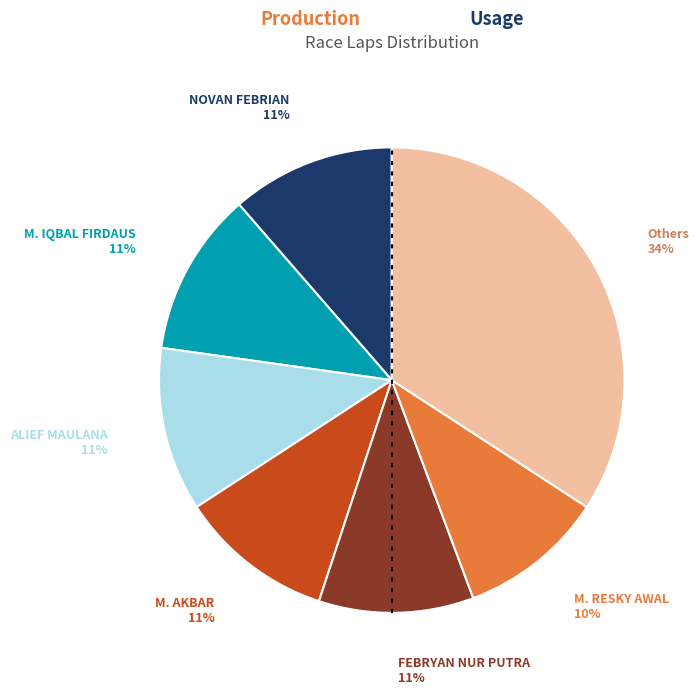

To the nearest percent, what is the average slice percentage?

14%